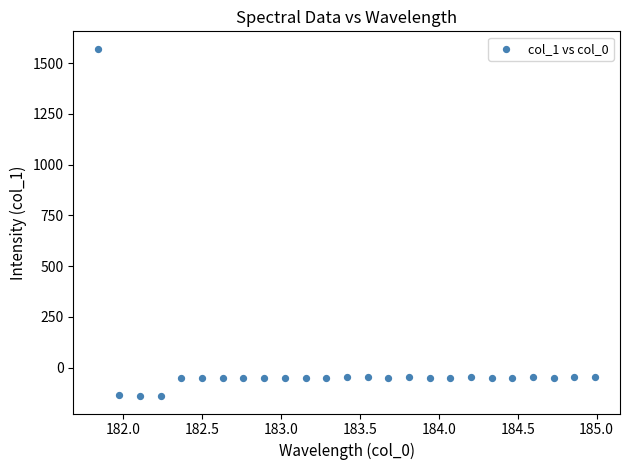

What is the range of X values (max minus min)?

3.1